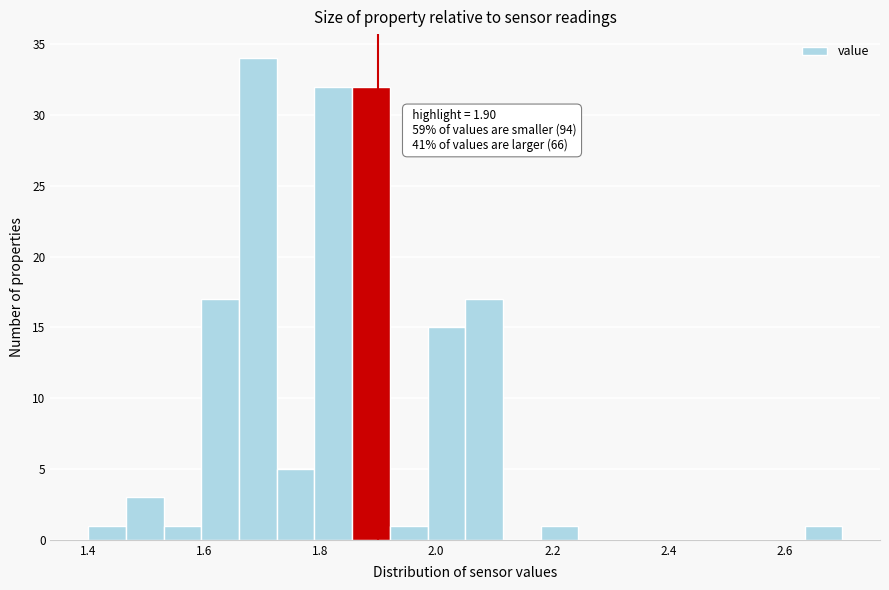

Around what value on the x-axis is the tallest bar? Give the approximate position of its centre, as read against the axis.

1.70